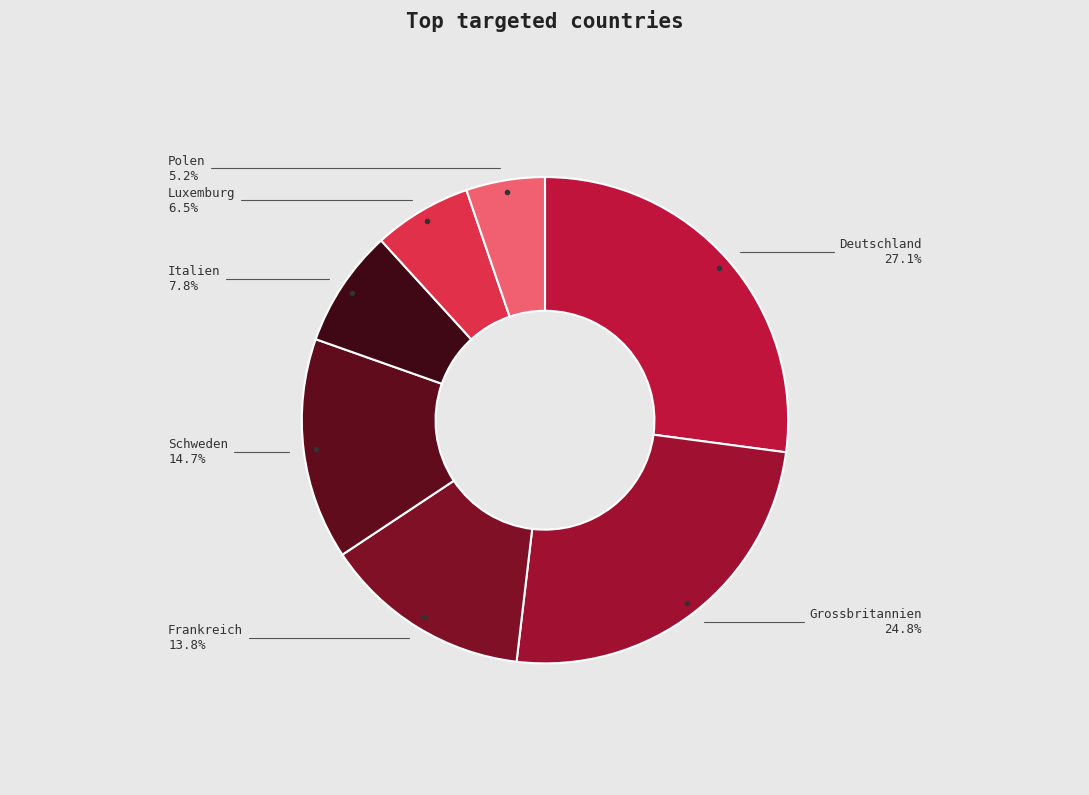

Count the number of slices in the pie.

7